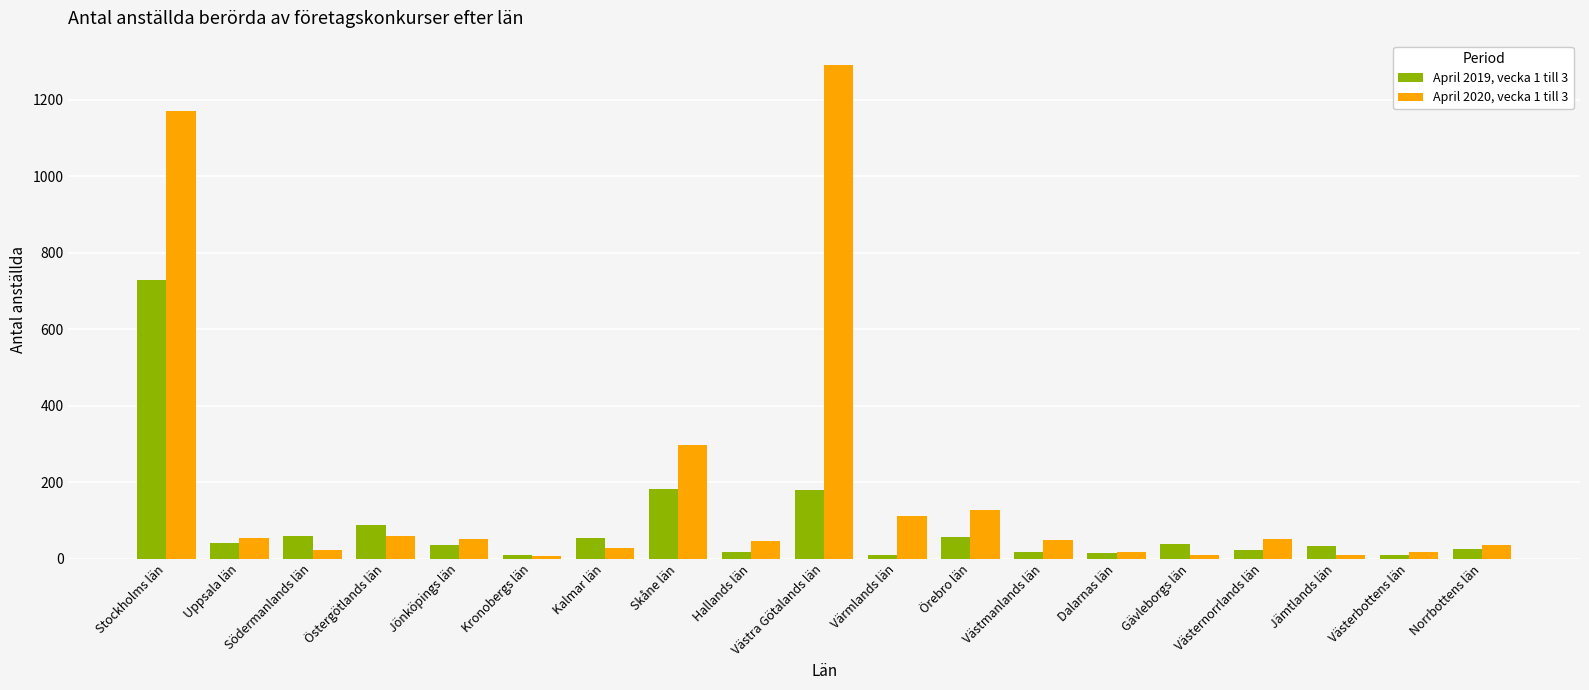

Rank the series by their maximum value, from highest to lowest.

April 2020, vecka 1 till 3, April 2019, vecka 1 till 3